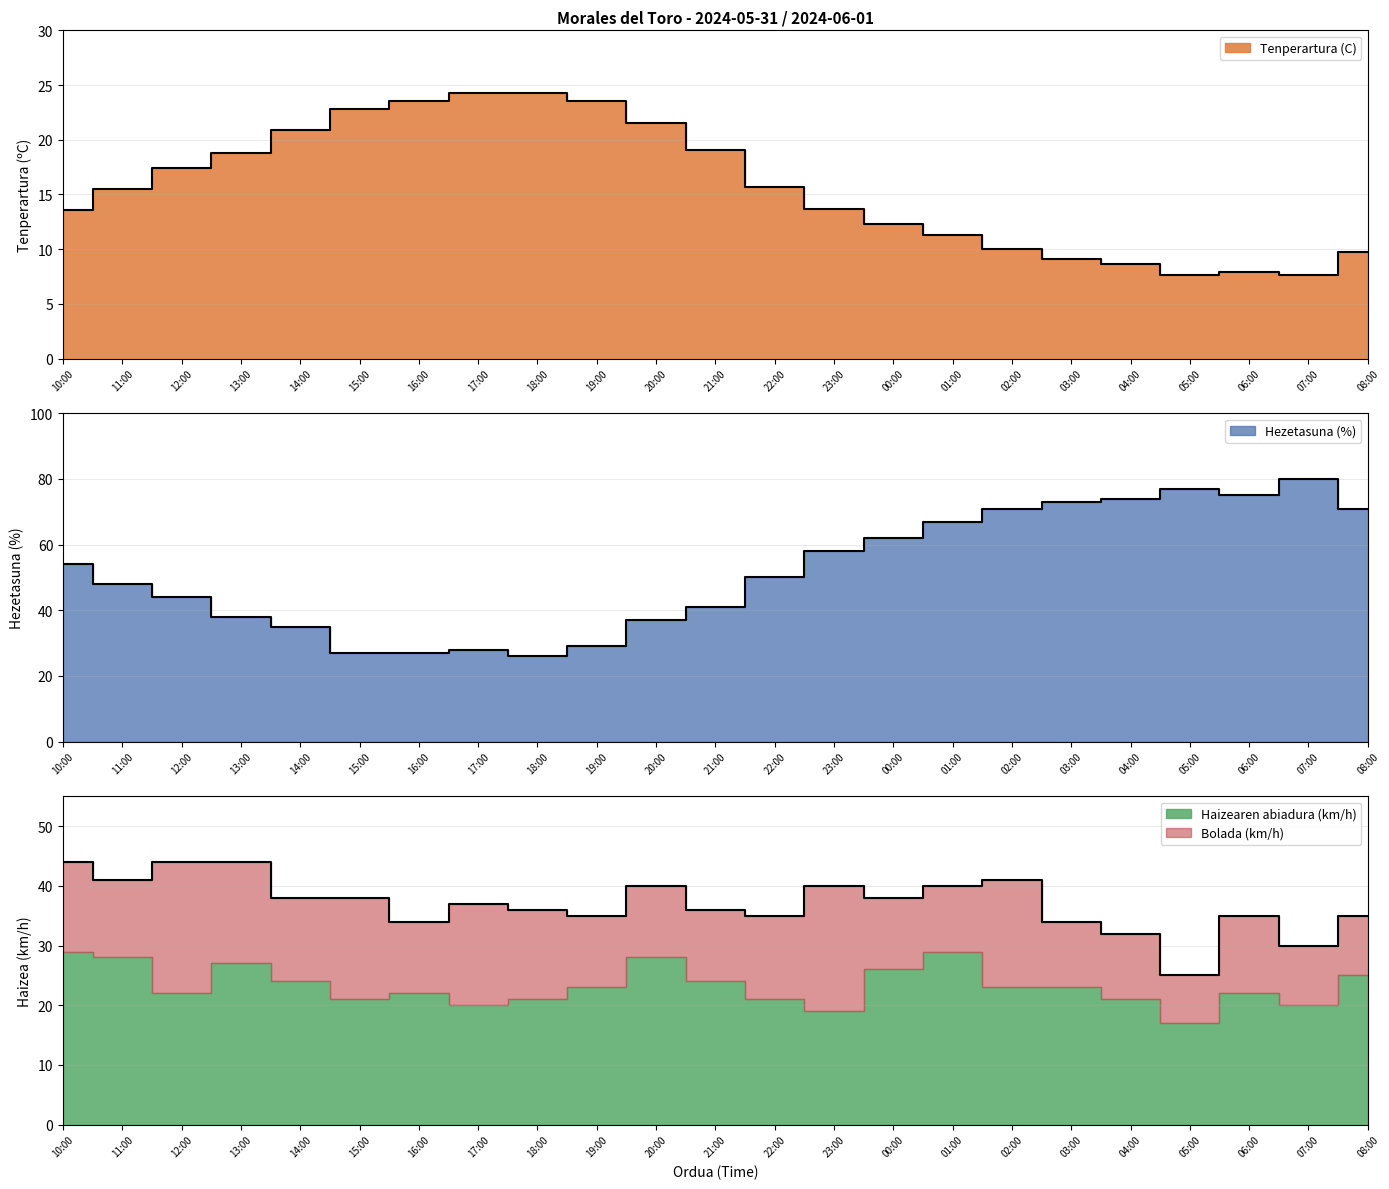

True or false: Bolada (km/h) and Tenperartura (C) cross at least once.

False